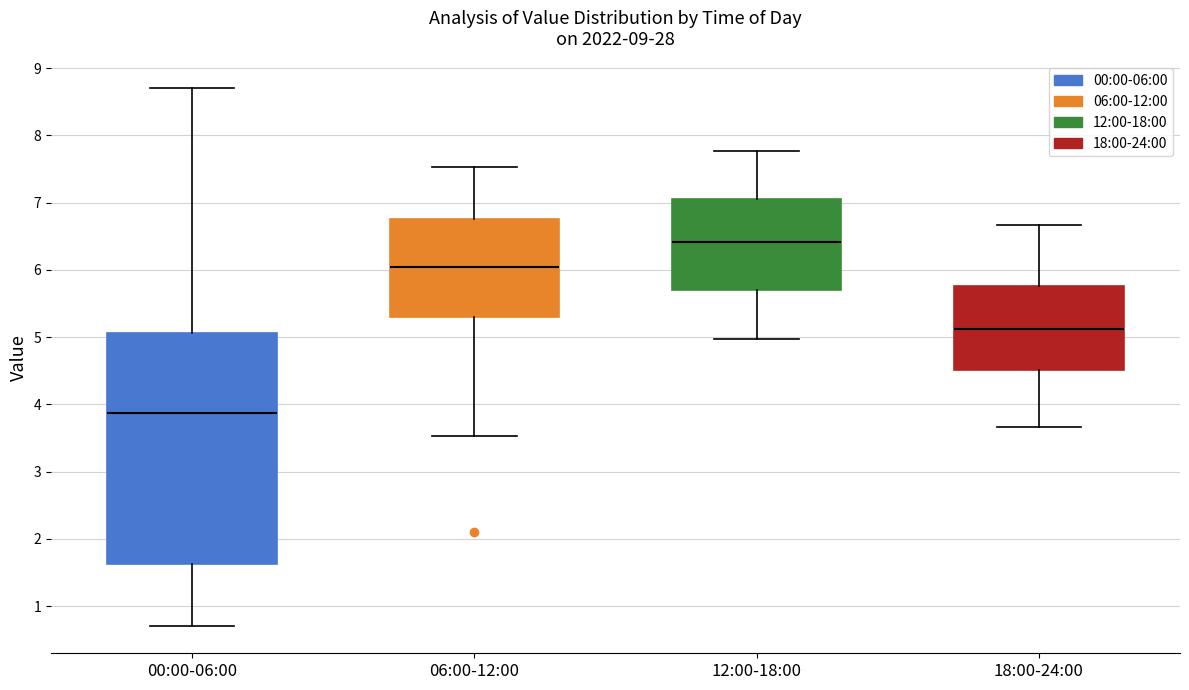

Reading left to right, read every box against the y-axis: the position of its median line, the range the box covers, and the ends of its whiskers. The values are not printed on the chart, so give them approximately, as read against the axis.

00:00-06:00: median 3.9, box 1.6 to 5.1, whiskers 0.7 to 8.7
06:00-12:00: median 6.1, box 5.3 to 6.8, whiskers 3.5 to 7.5
12:00-18:00: median 6.4, box 5.7 to 7.1, whiskers 5.0 to 7.8
18:00-24:00: median 5.1, box 4.5 to 5.8, whiskers 3.7 to 6.7